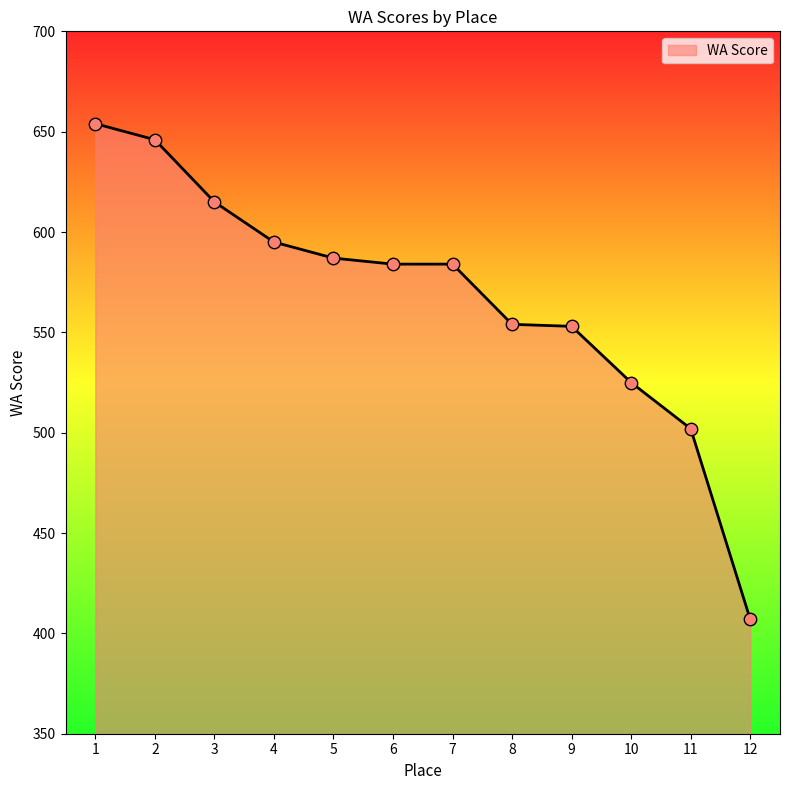

Approximately how many times larger is the value at 5 compared to 11?

1.2